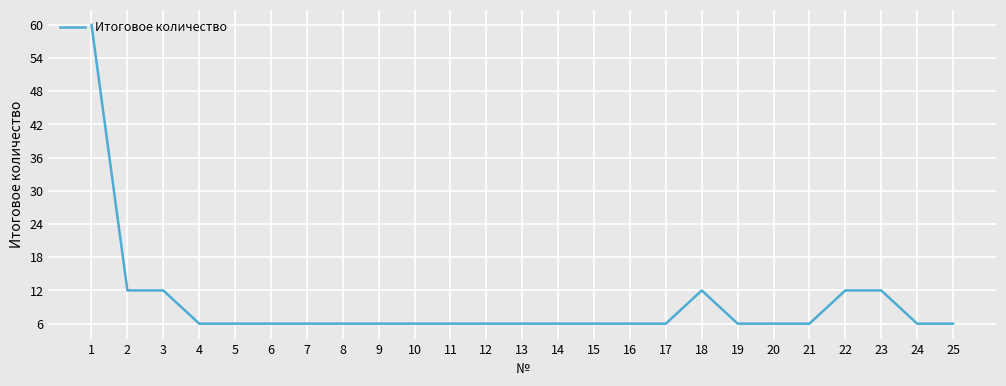

Does the chart display data point markers on the line(s)?

No